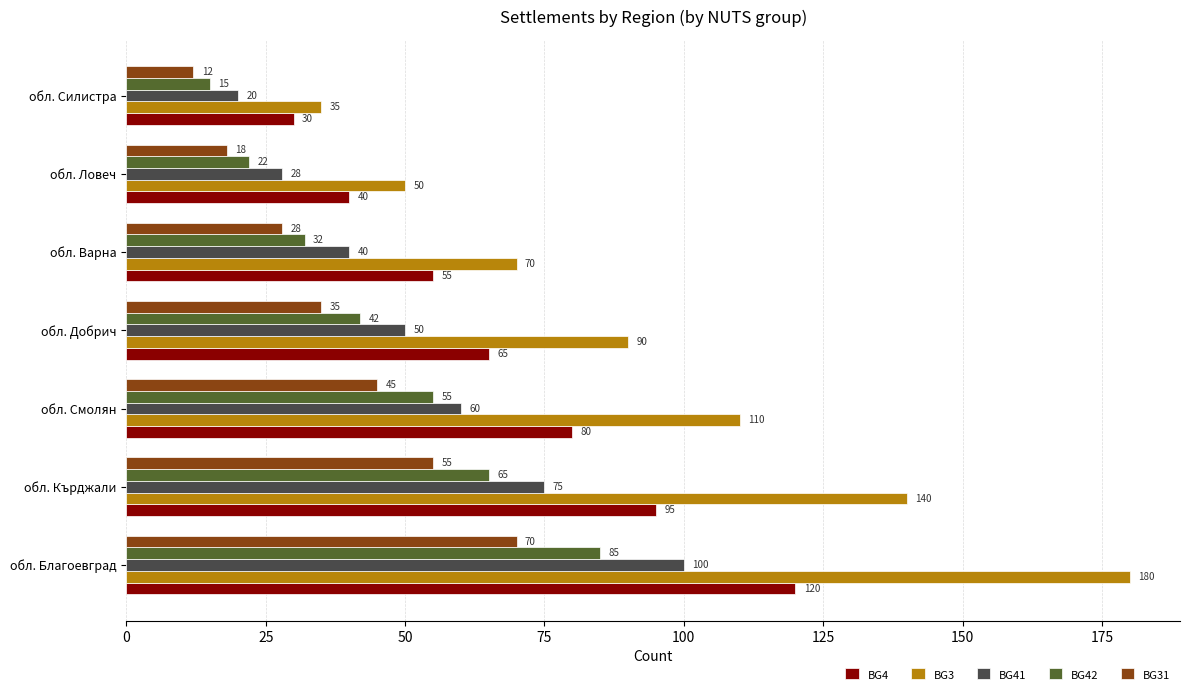

At how many categories does at least one series exceed 56?

5